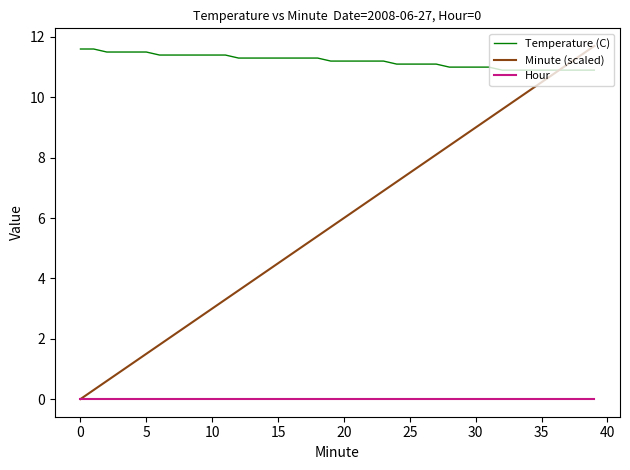

Which series has the largest total across all categories?

Temperature (C)